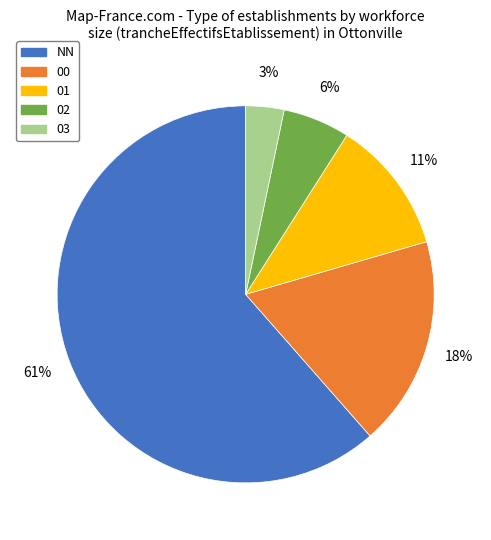

Rank the categories by value from lowest to highest.

03, 02, 01, 00, NN